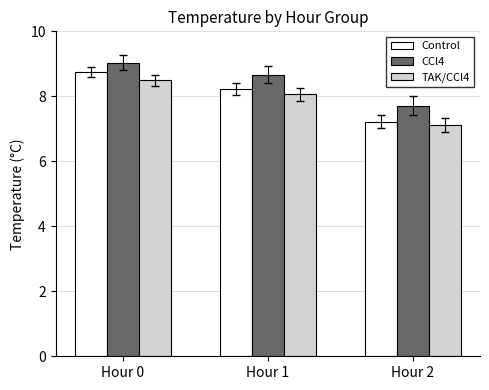

What is the difference between the maximum and minimum values in the TAK/CCl4 series?

1.4